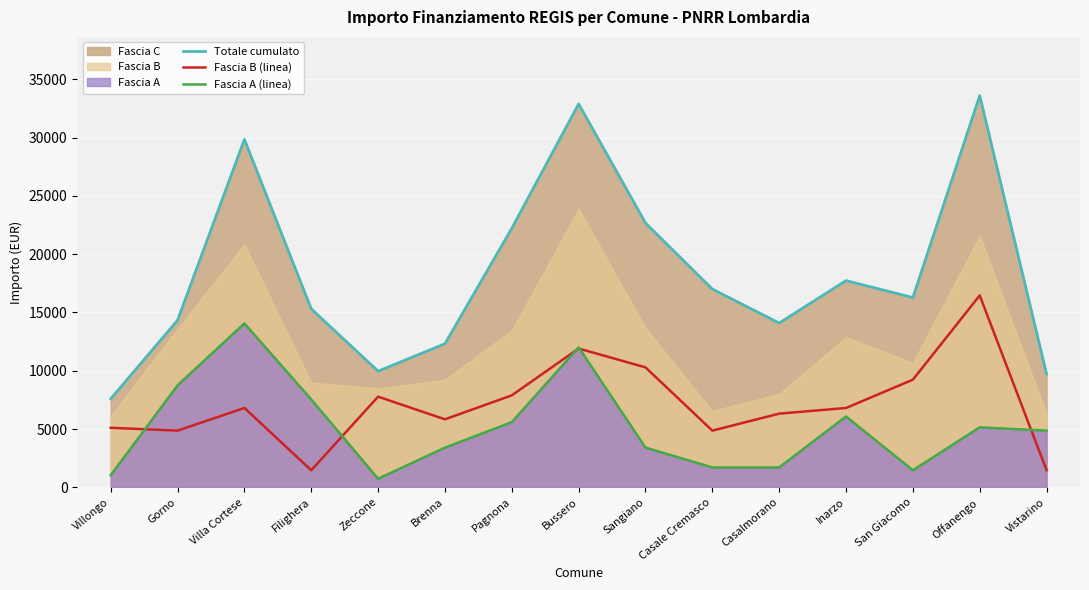

What is the label of the 3rd point from the left?

Villa Cortese